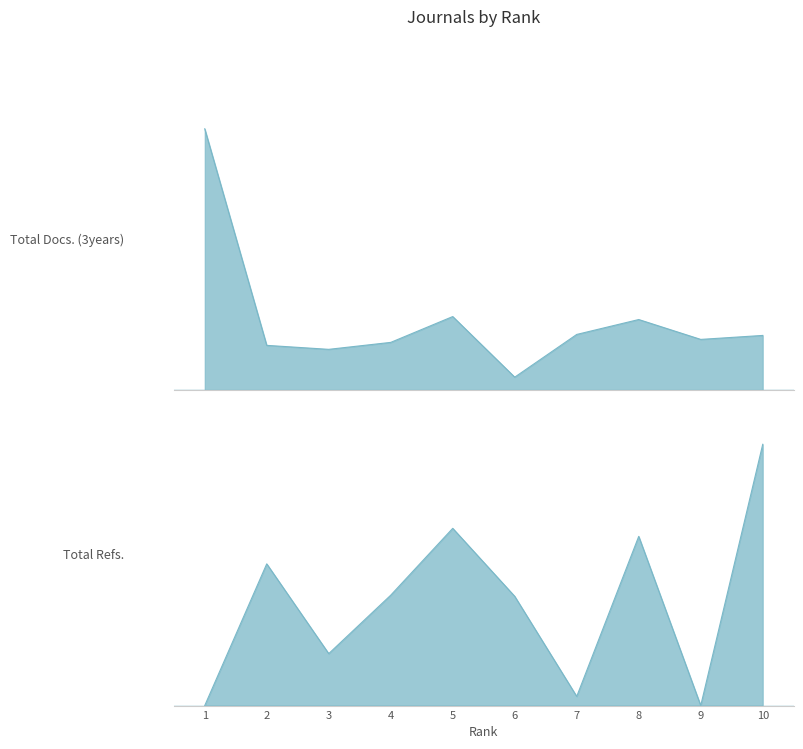

What is the greatest value displayed?

1368